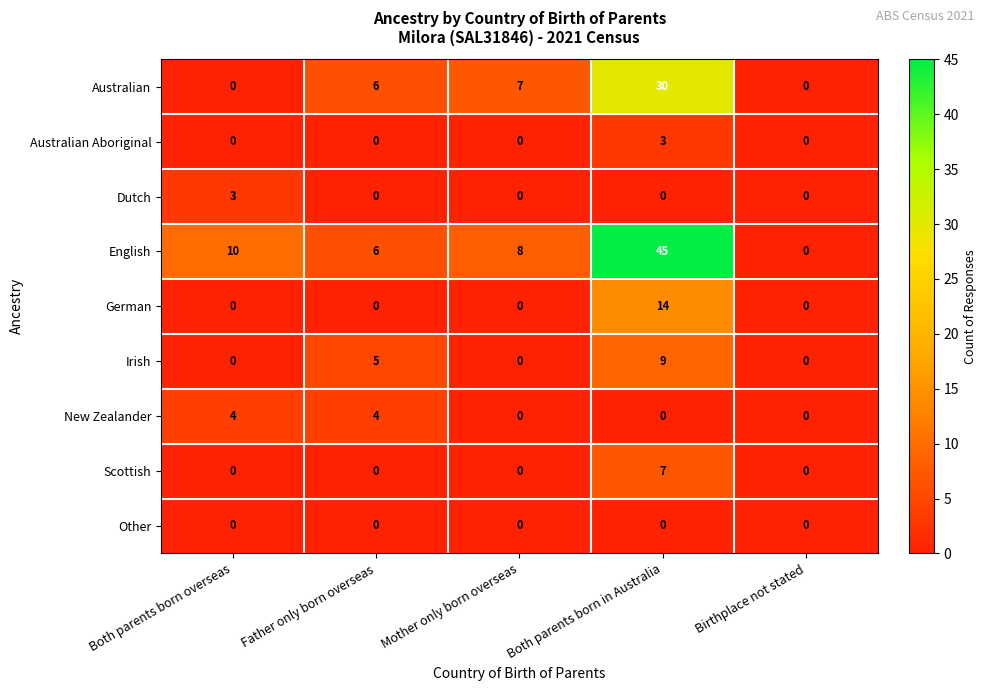

What is the highest value of the Dutch series?

3